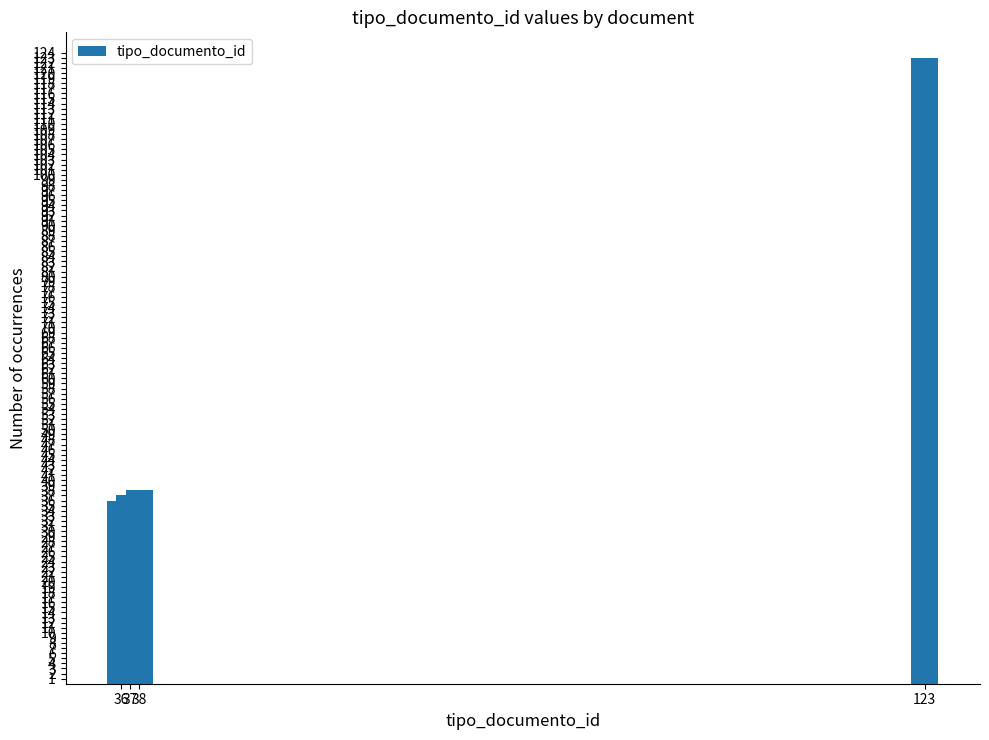

Does the chart contain any negative values?

No